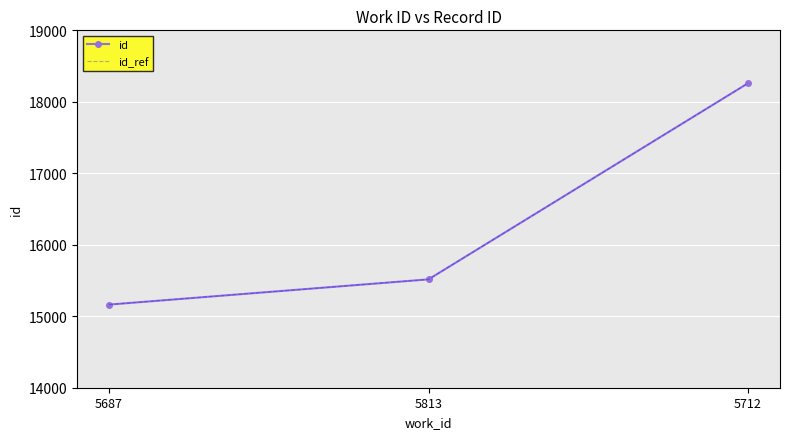

What is the value of the id point at the 1st from the left?

15163